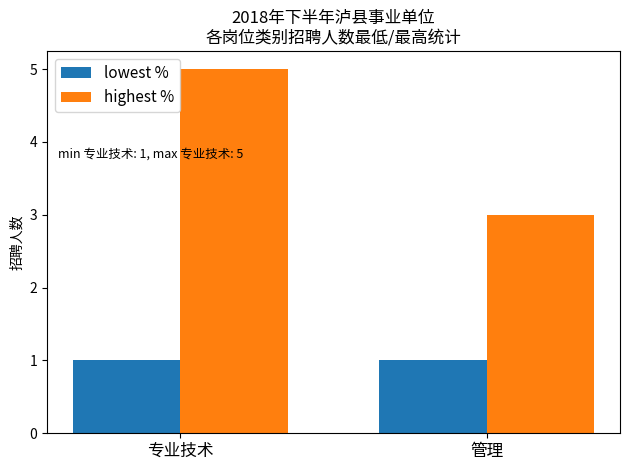

At which category is the sum across all series the highest?

专业技术